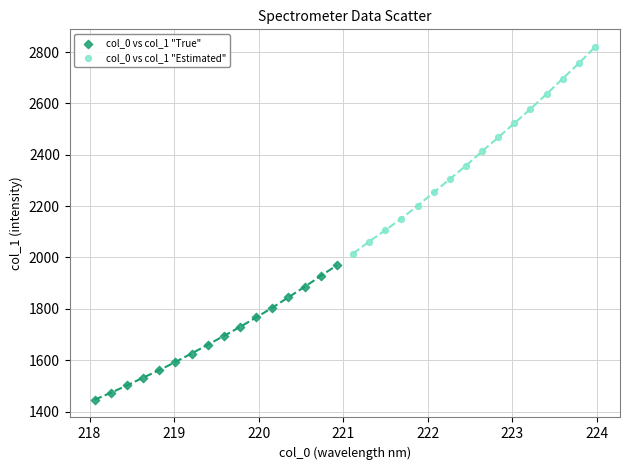

What are all the series names shown in the legend?

col_0 vs col_1 "True", col_0 vs col_1 "Estimated"